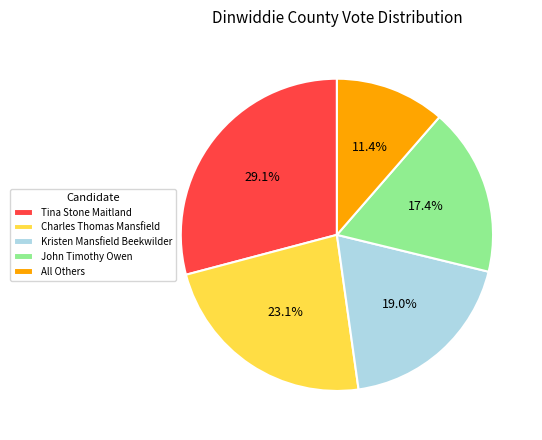

Does All Others account for over 50% of the chart?

No